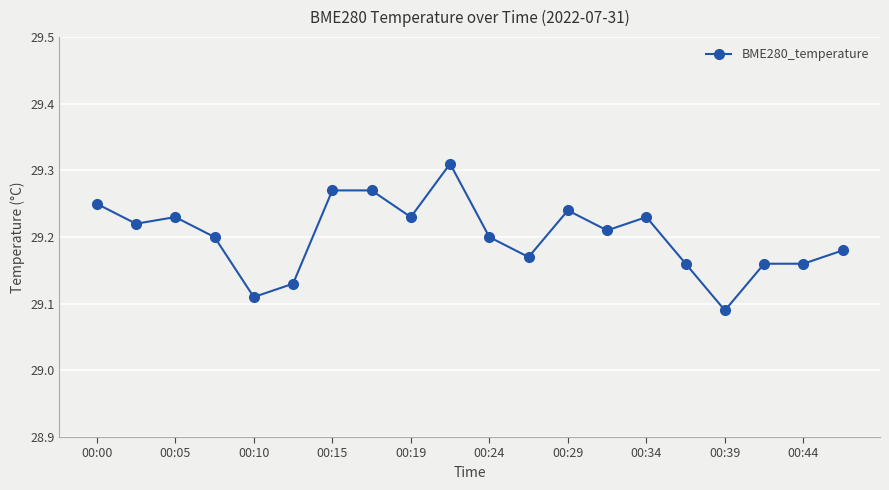

What is the sum of all values?

584.0